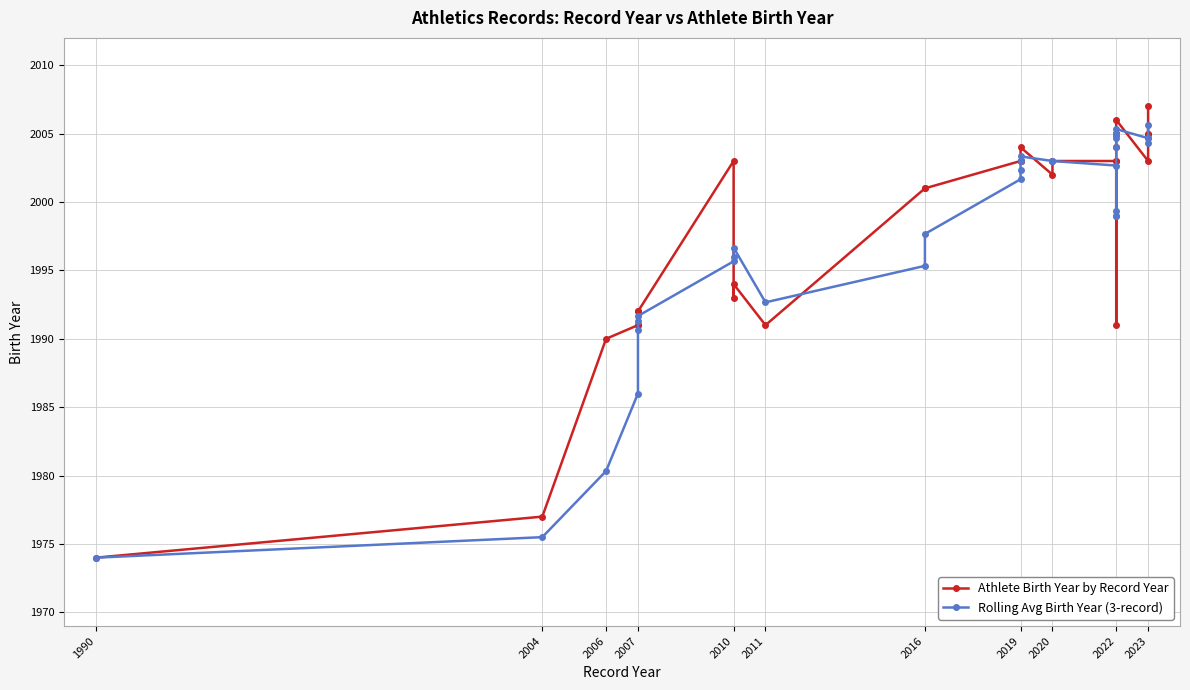

True or false: Rolling Avg Birth Year (3-record) and Athlete Birth Year by Record Year cross at least once.

True